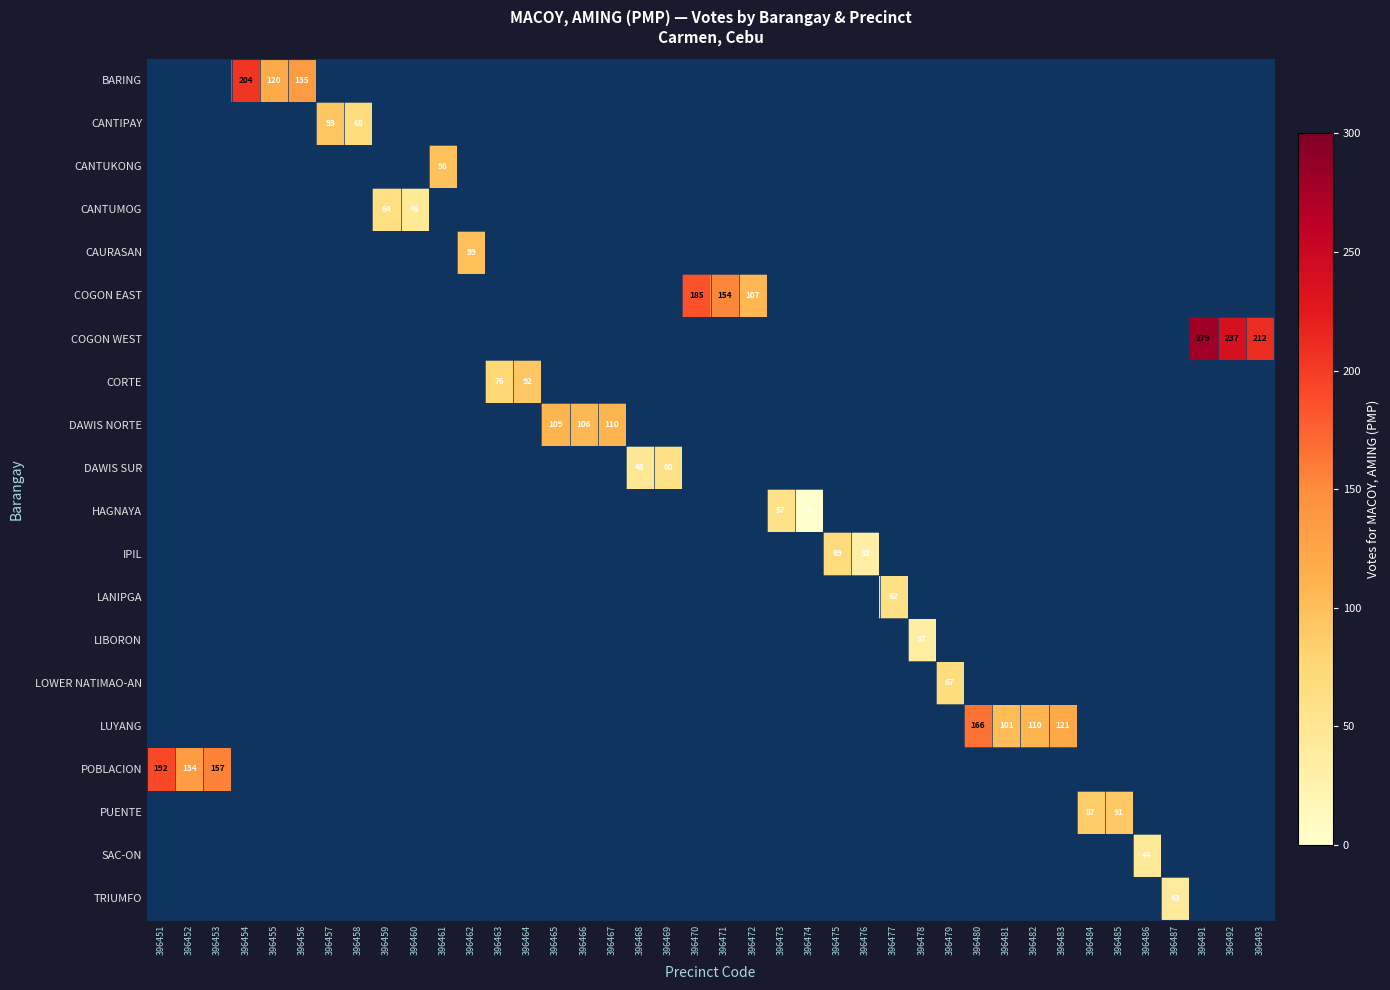

Count the number of categories in the chart.

40